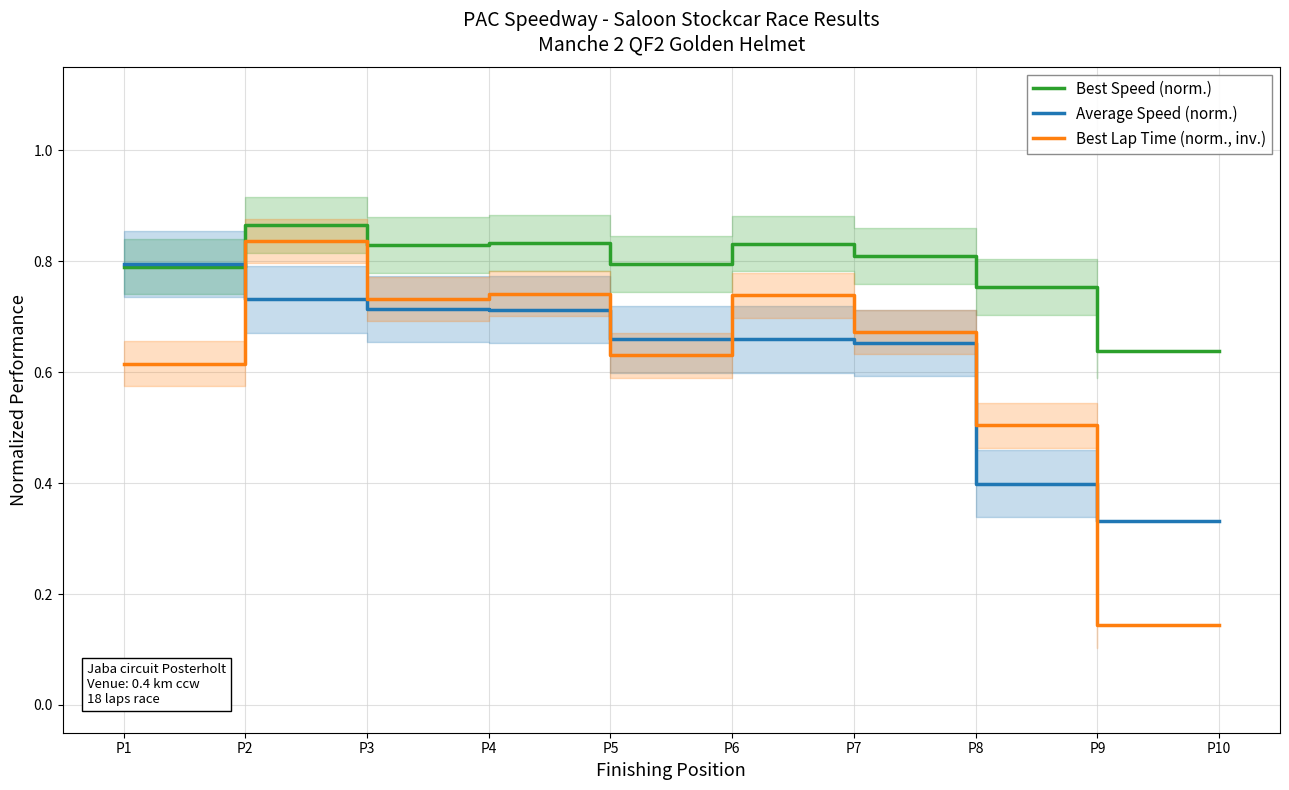

How many interior local peaks does the Best Speed (norm.) series have?

3